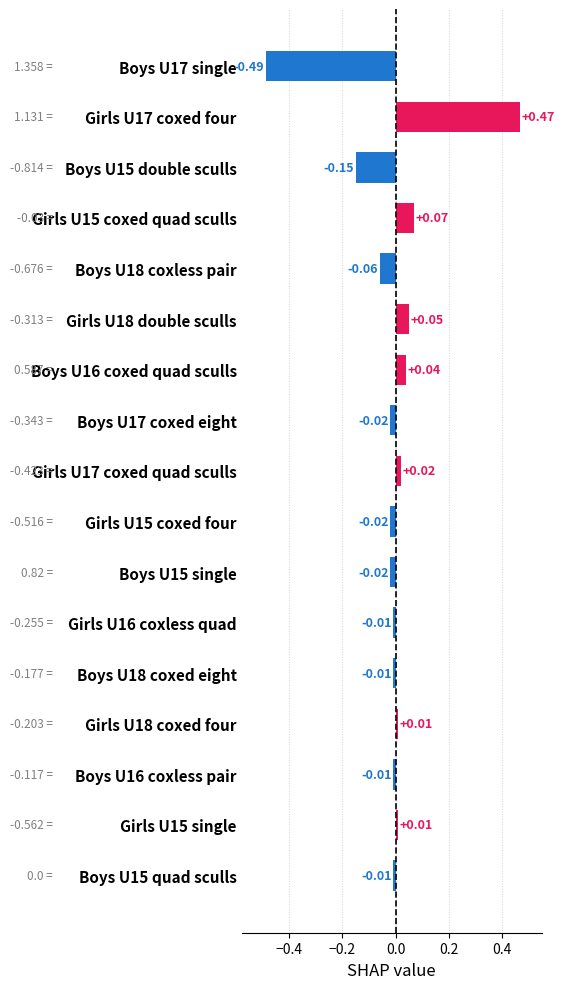

How many series are shown in this chart?

1